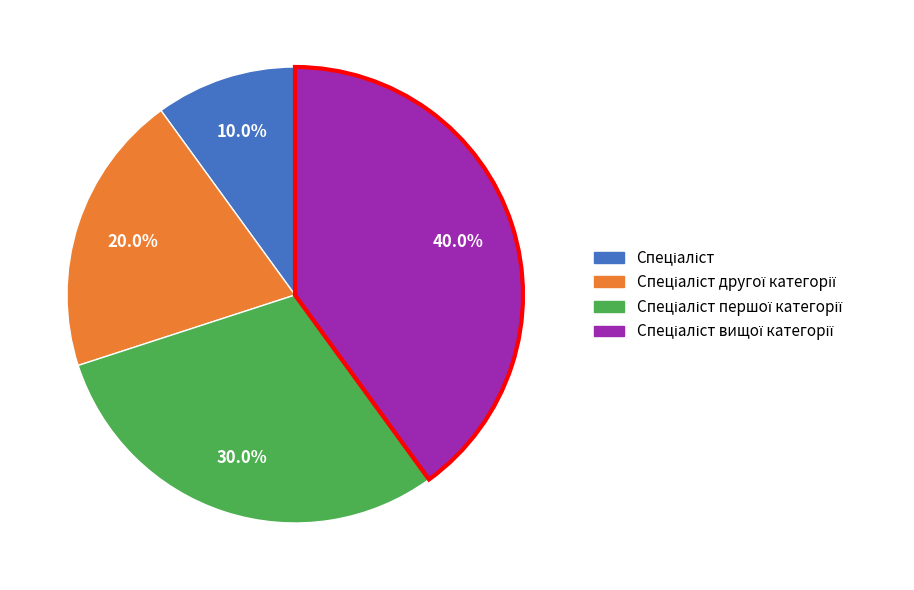

How many segments does this pie chart have?

4